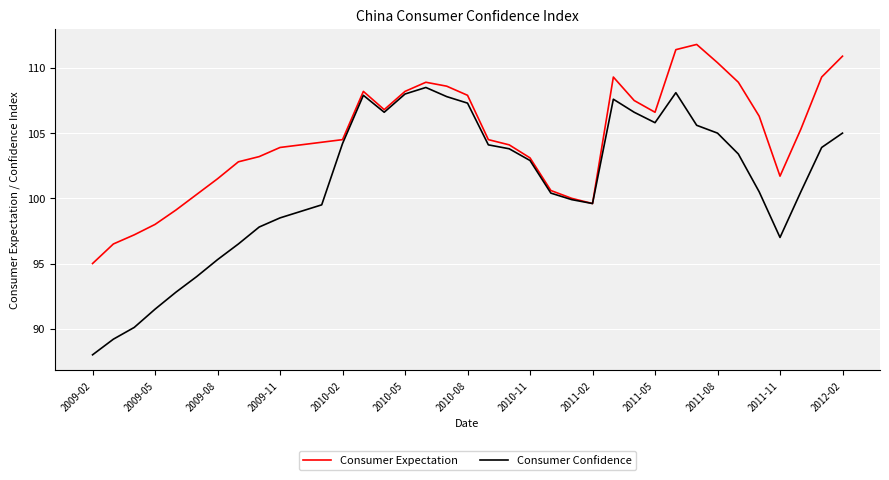

How many distinct data groups are displayed?

2